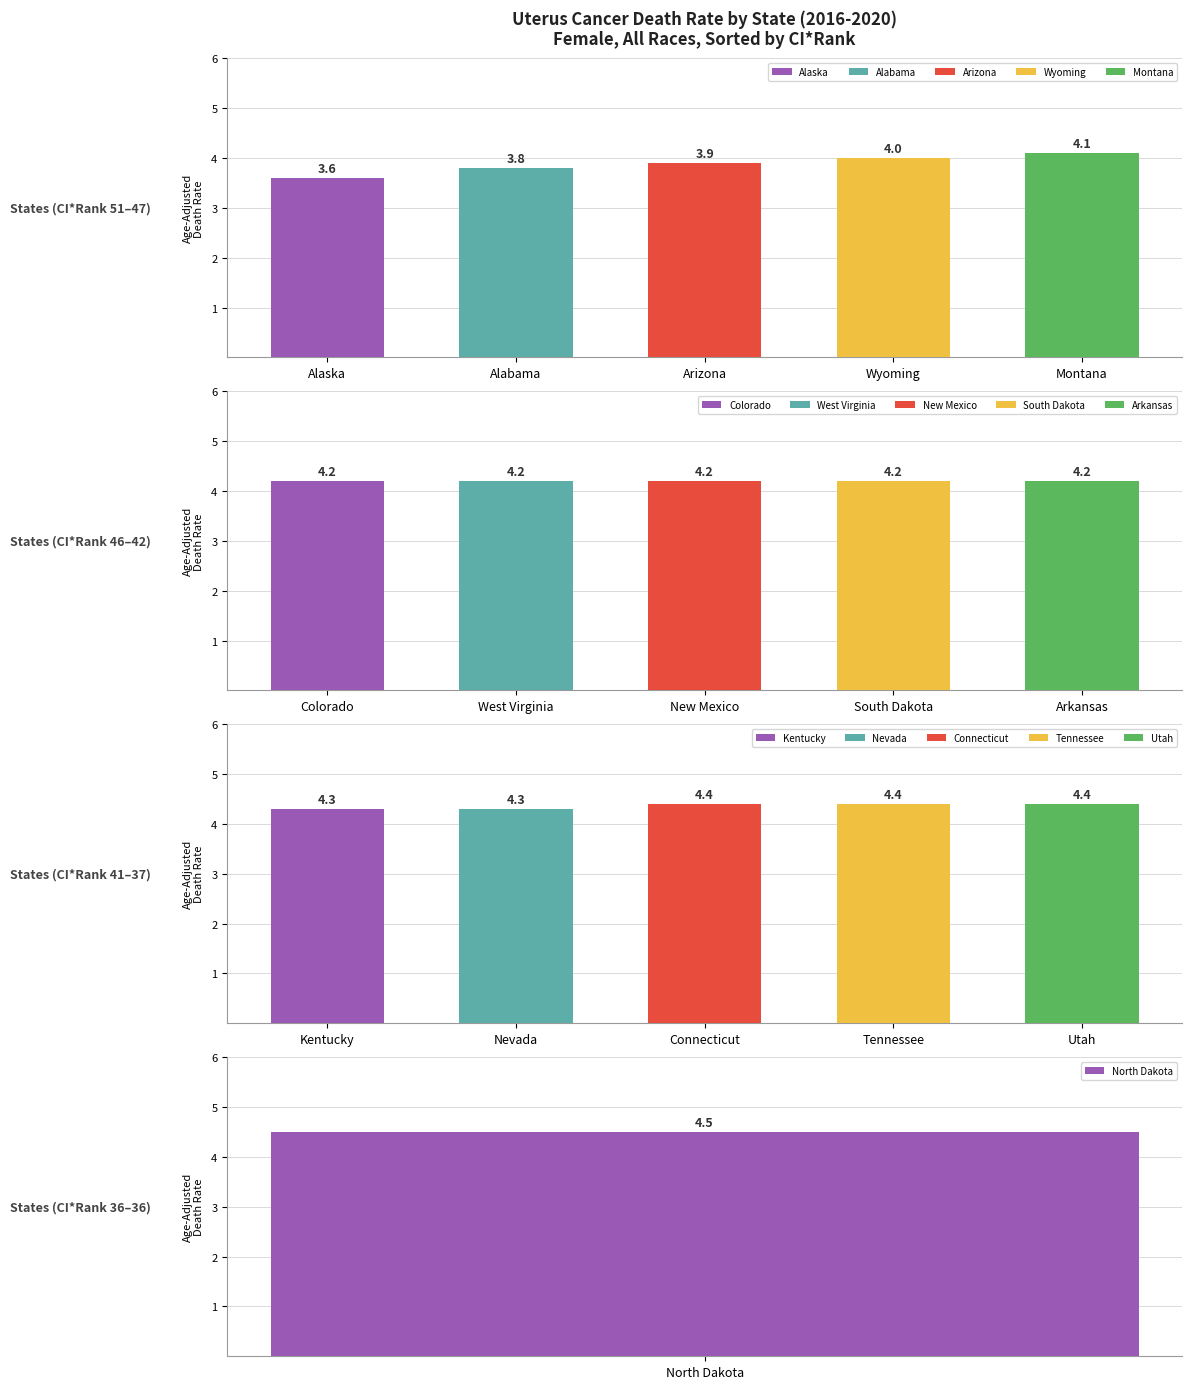

True or false: Wyoming has a value of 1.5 at Utah.

False